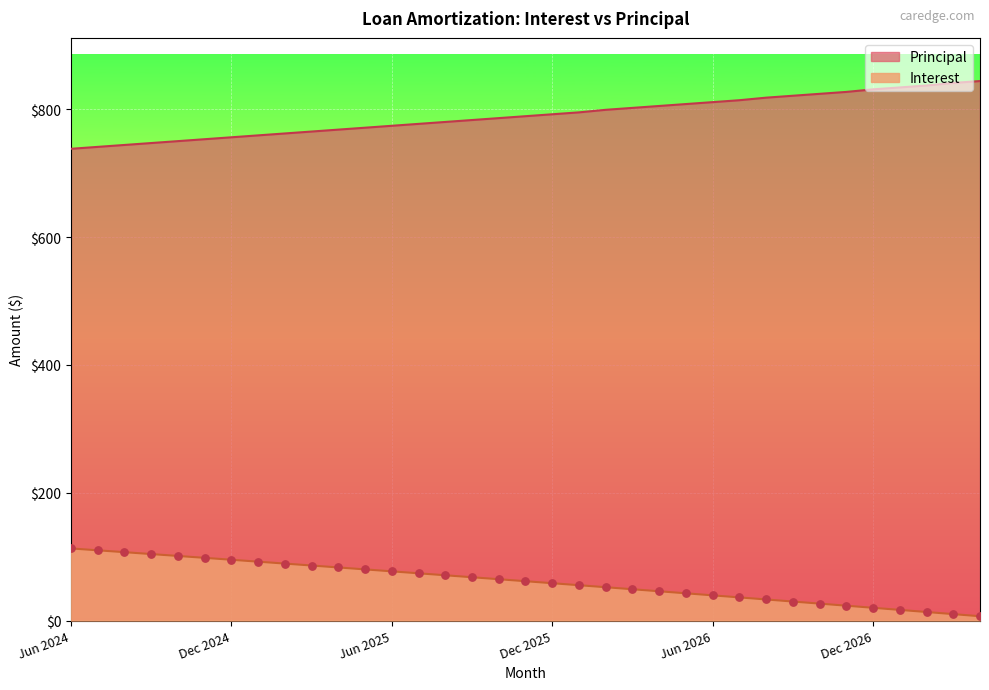

Which series reaches the minimum Y coordinate?

Interest